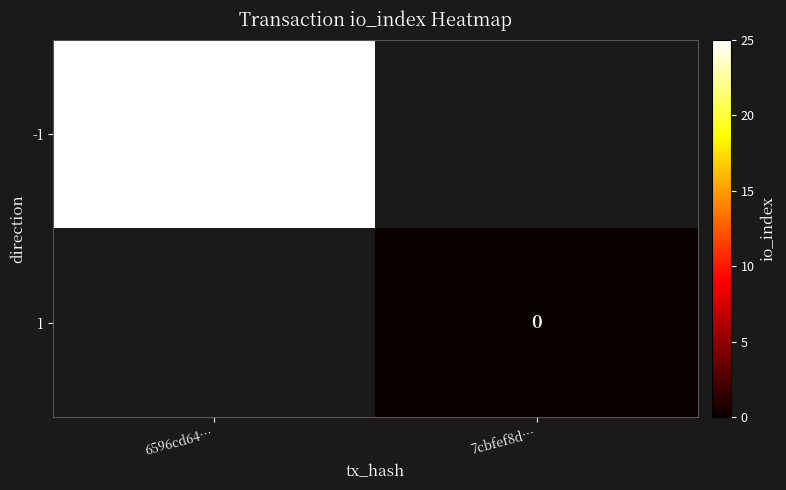

Is it true that -1 equals 25 at 6596cd64…?

True